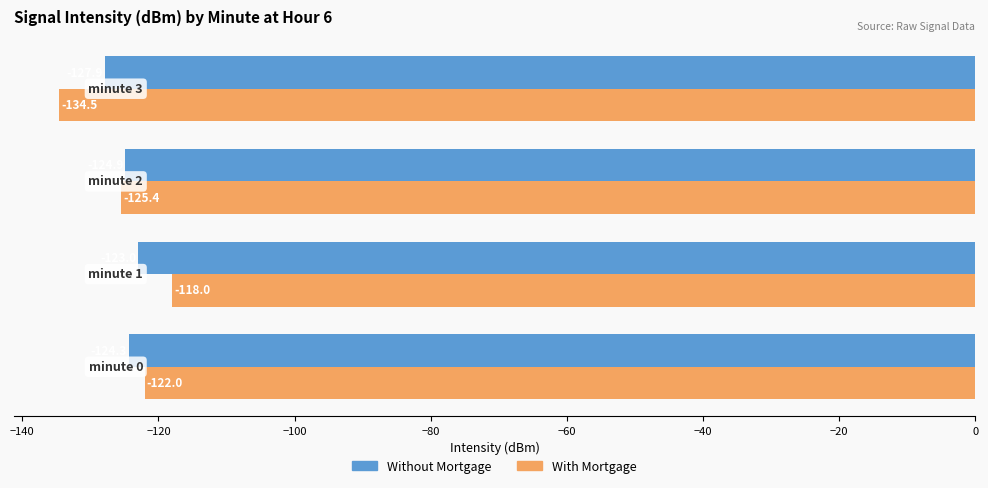

What are all the series names shown in the legend?

Without Mortgage, With Mortgage